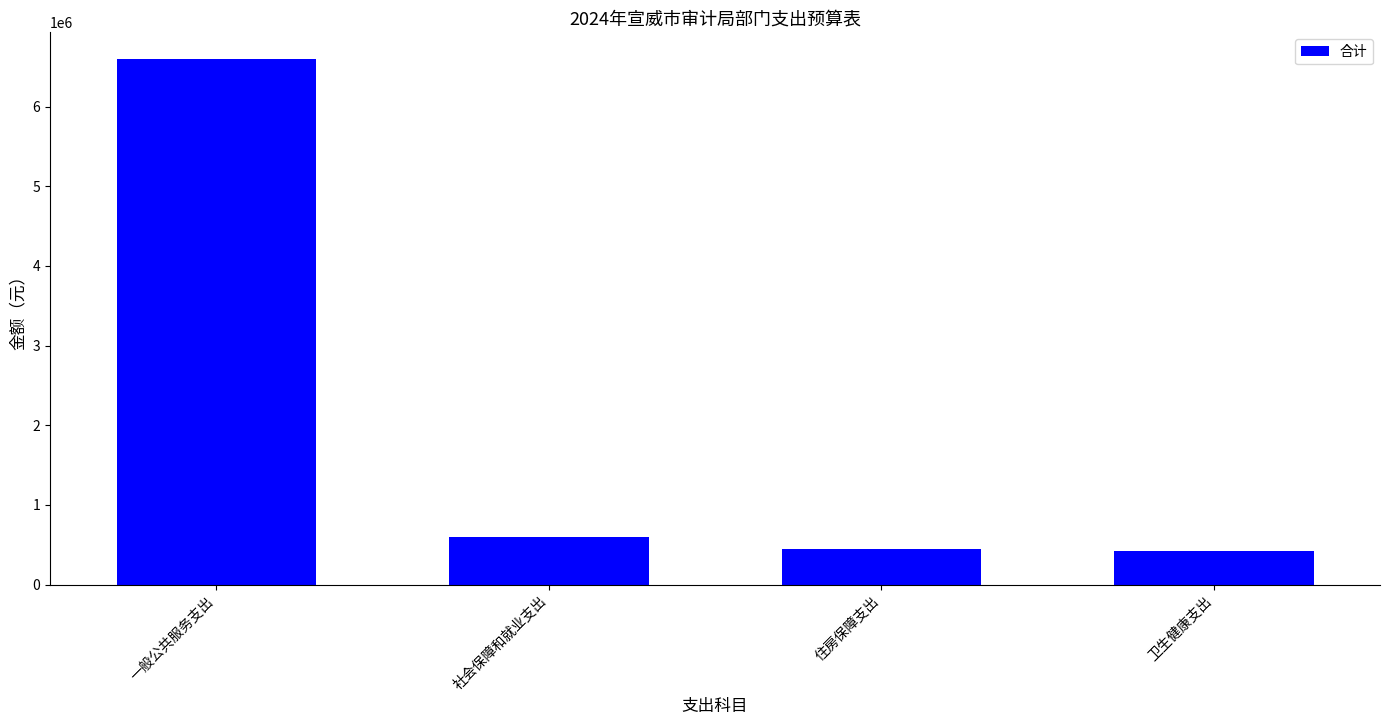

What is the change in value from 一般公共服务支出 to 住房保障支出?

-6154508.1